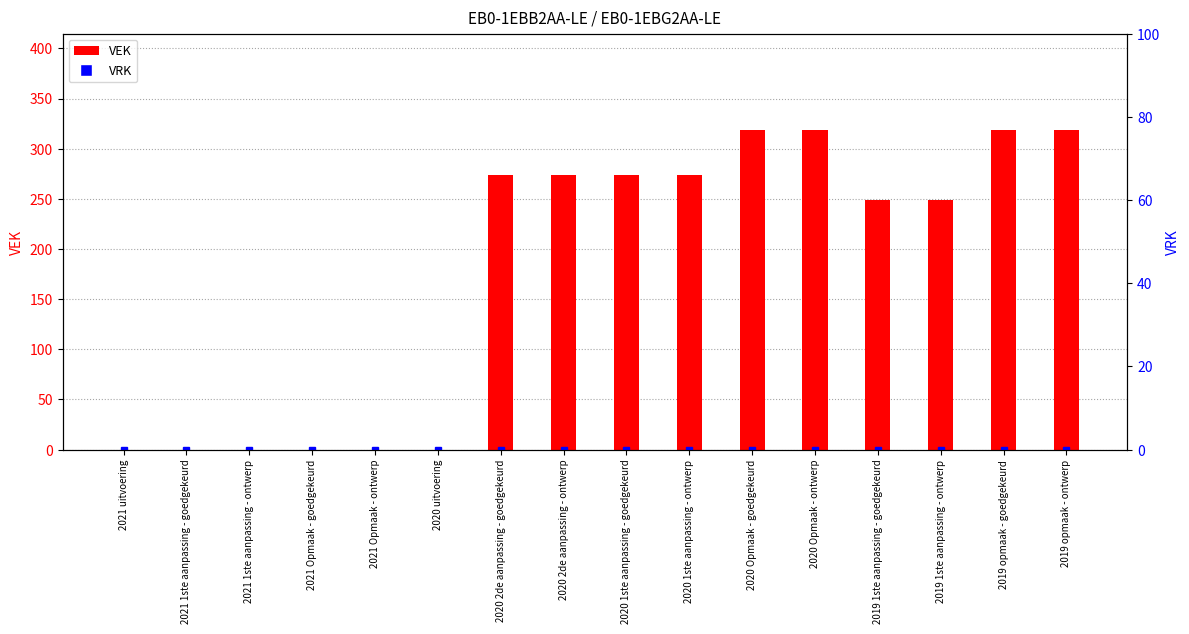

Which has a higher value, 2021 uitvoering or 2021 Opmaak - goedgekeurd?

2021 uitvoering